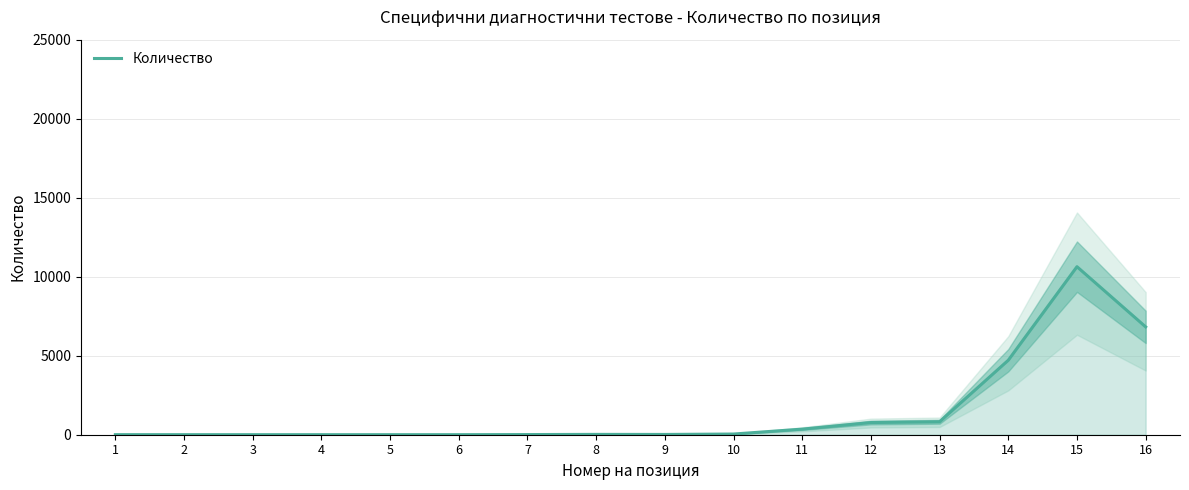

How many points are higher than both their immediate neighbors (excluding endpoints)?

2